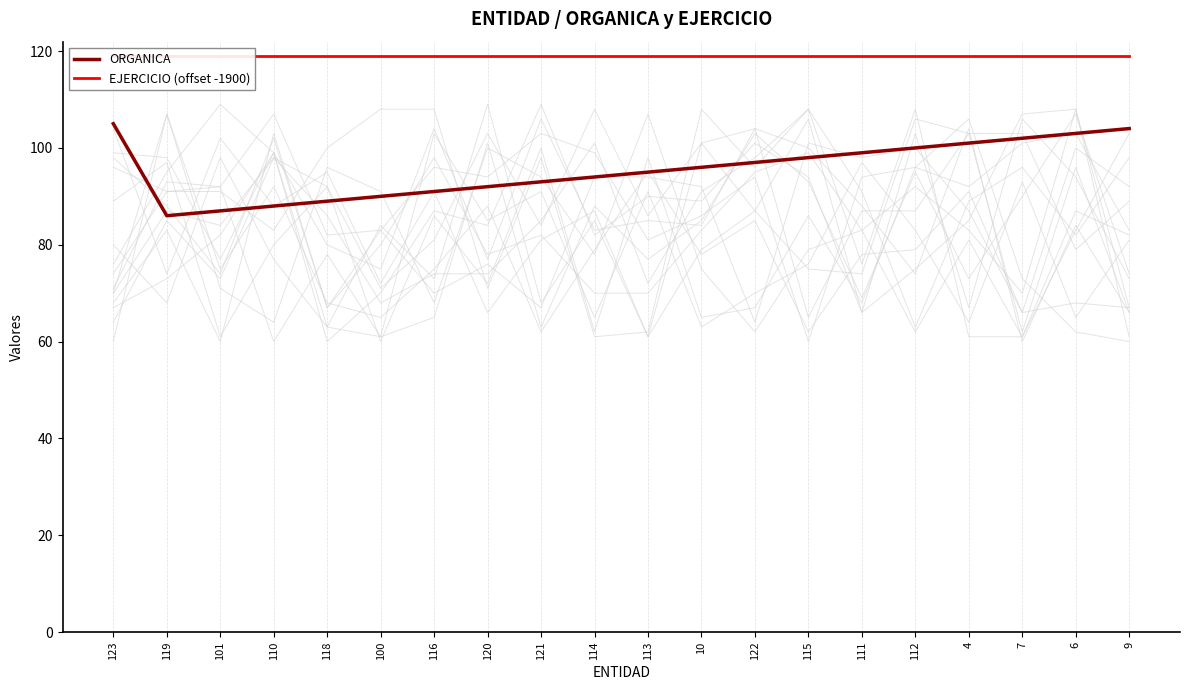

What position from the right is 114?

11